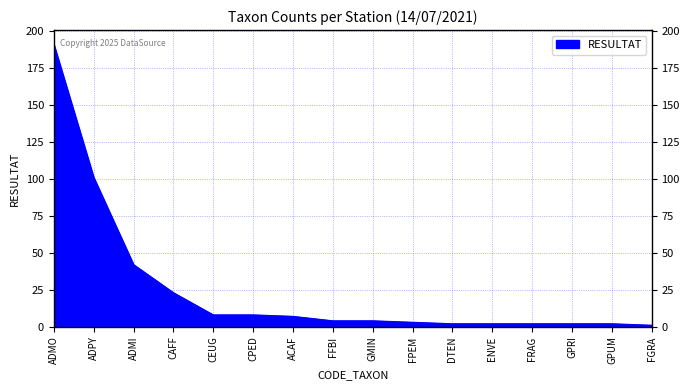

At which label is the value closest to 96?

ADPY